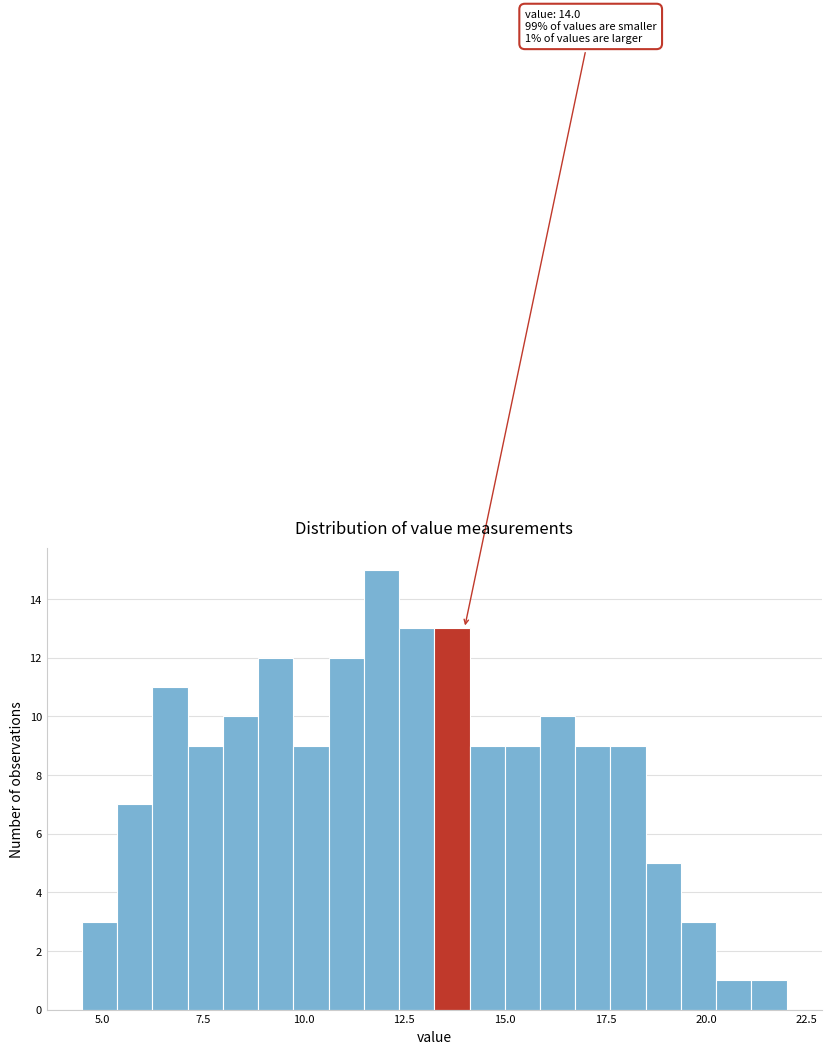

Read against the x-axis, roughly where is the centre of the tallest bar?

12.0